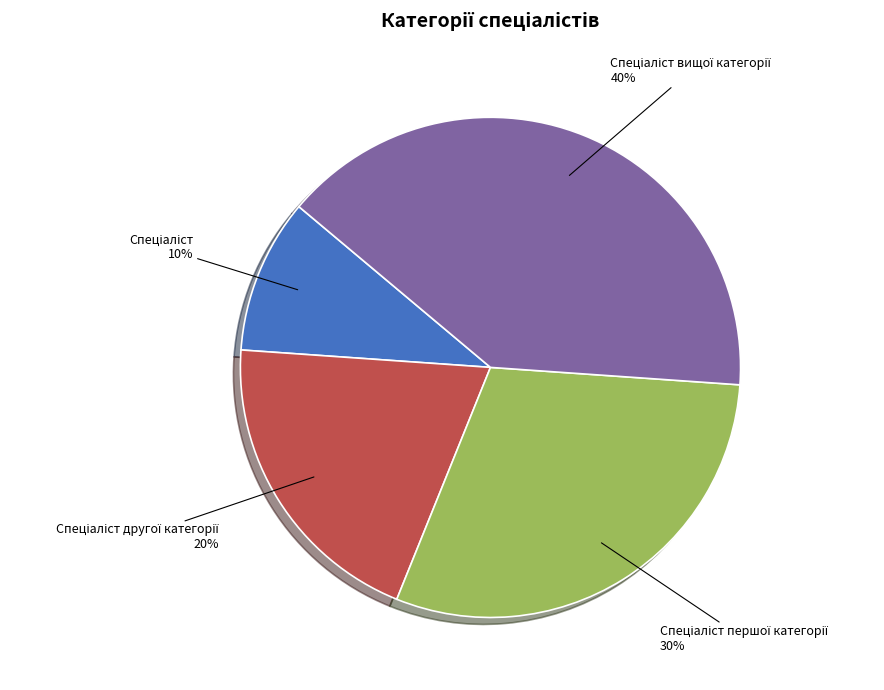

To the nearest percent, what is the difference between the largest and smallest slice percentages?

30%